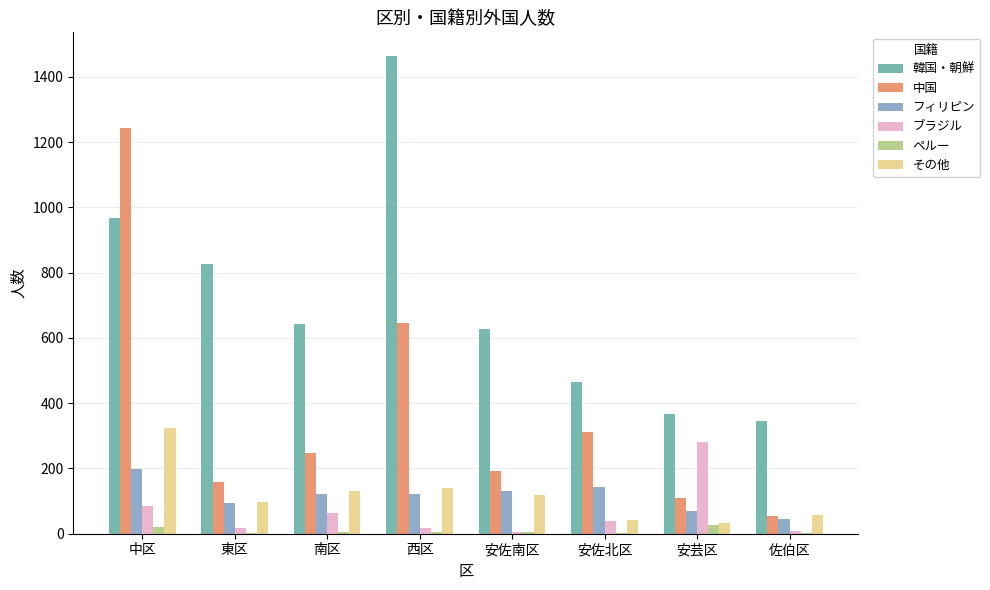

What is the sum of all フィリピン values?

924